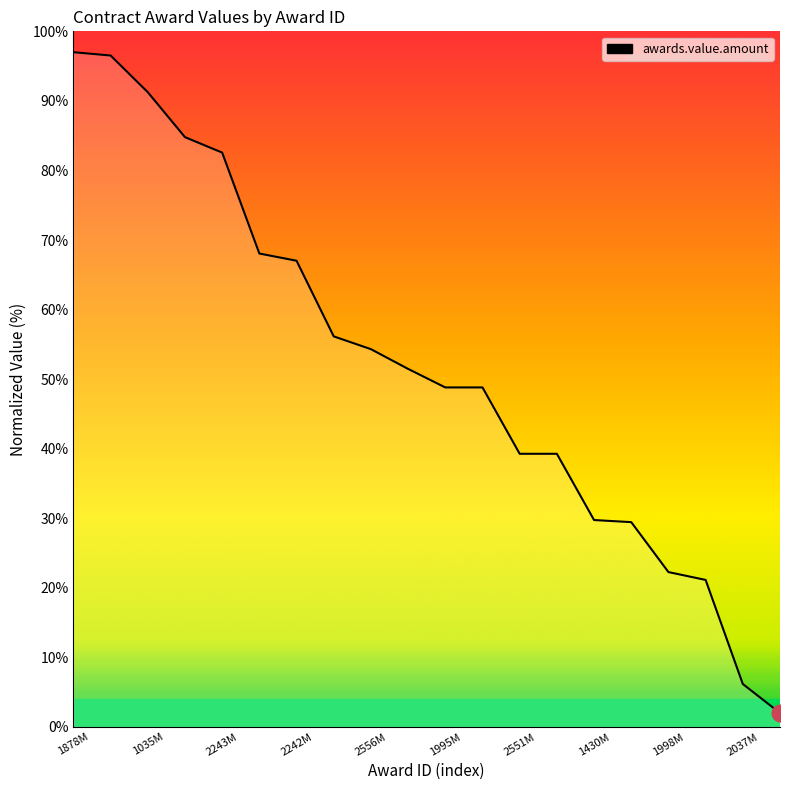

What is the maximum value shown in the chart?

97.0